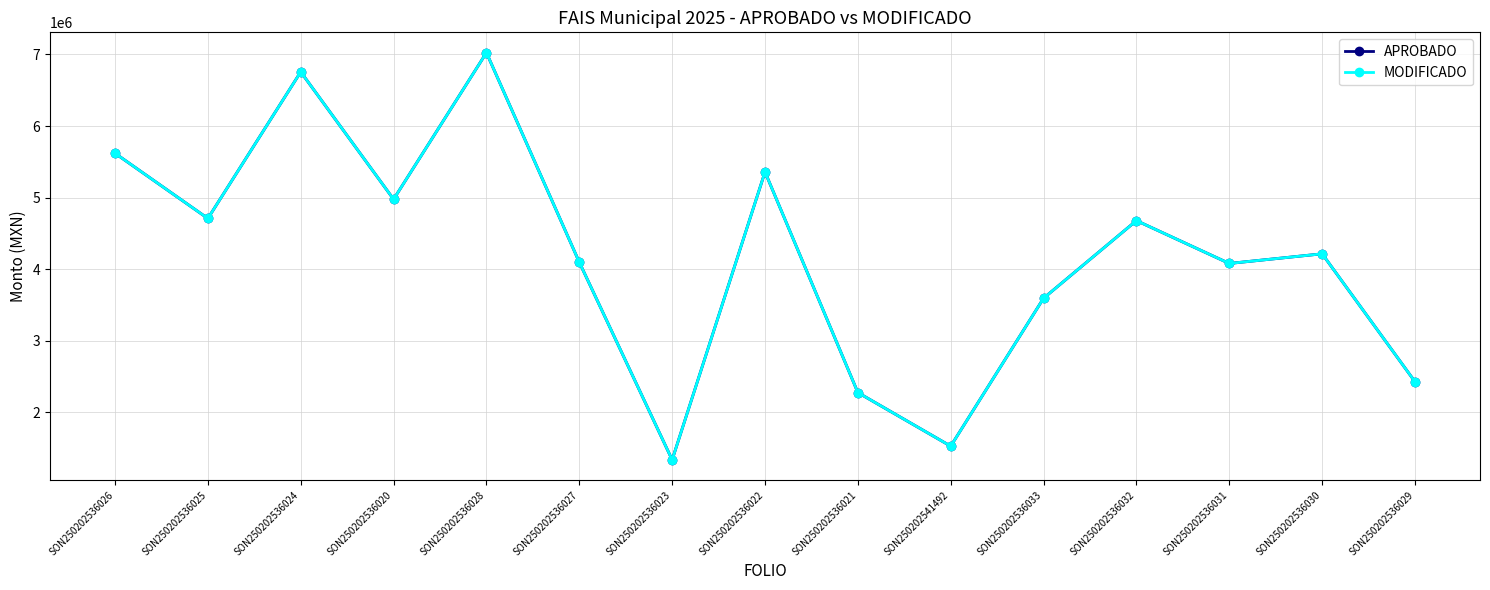

Does the chart have visible grid lines?

Yes